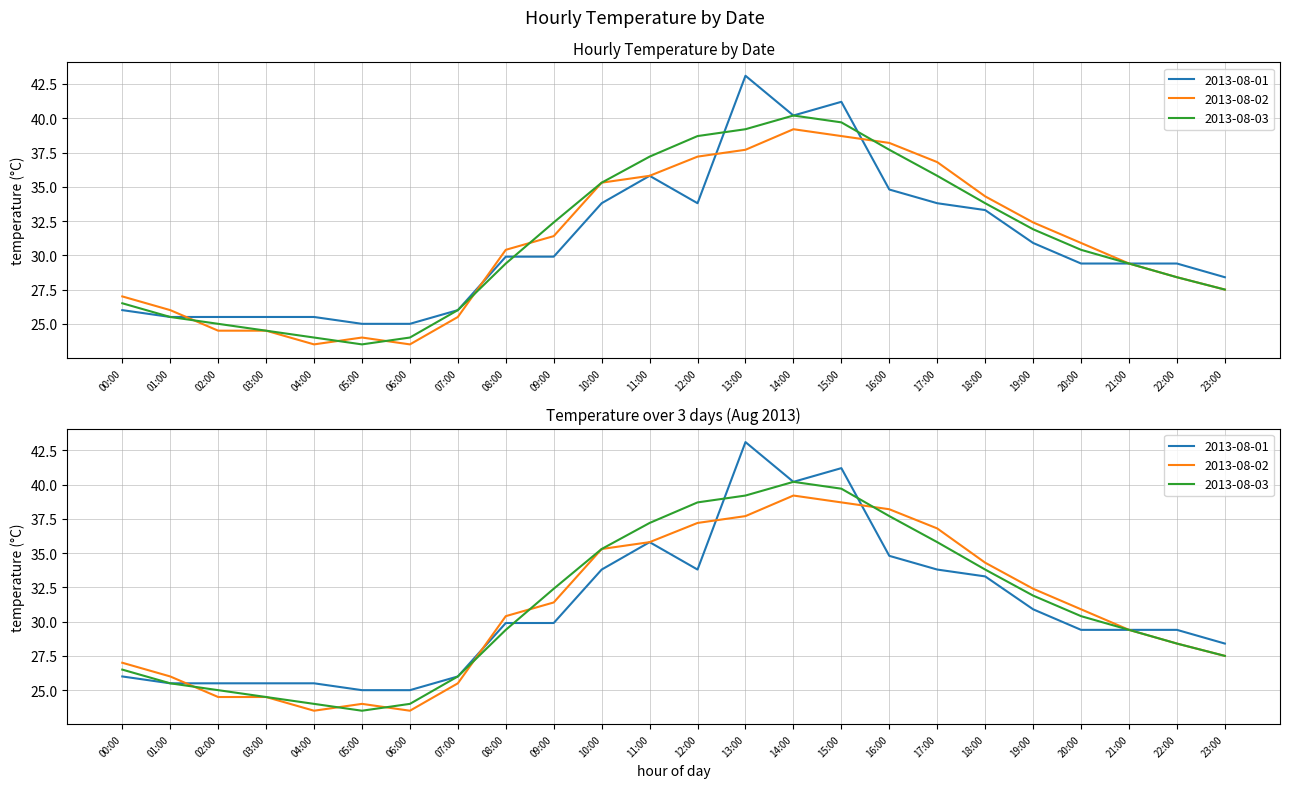

Which category has the highest value in the 2013-08-02 series?

14:00